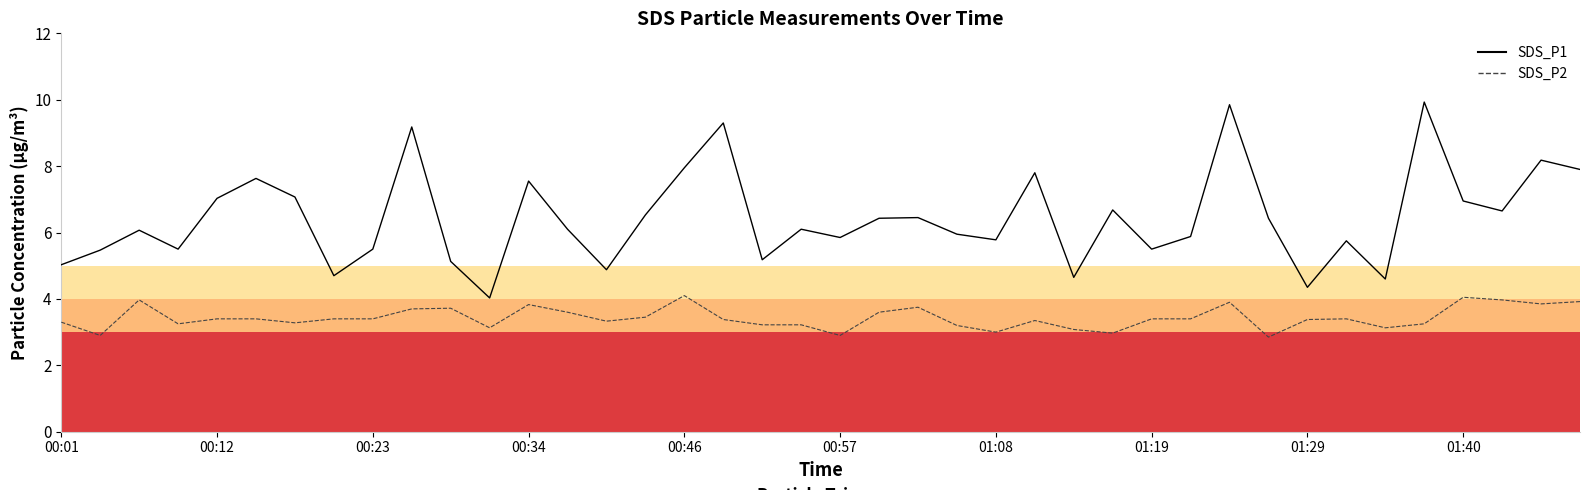

Which series has the largest range (max minus min)?

SDS_P1